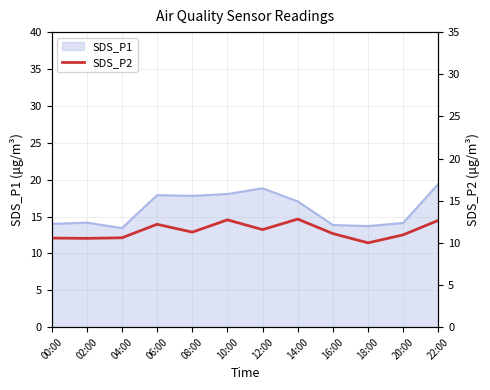

Approximately how many times larger is the value at 16:00 compared to 14:00?

0.9